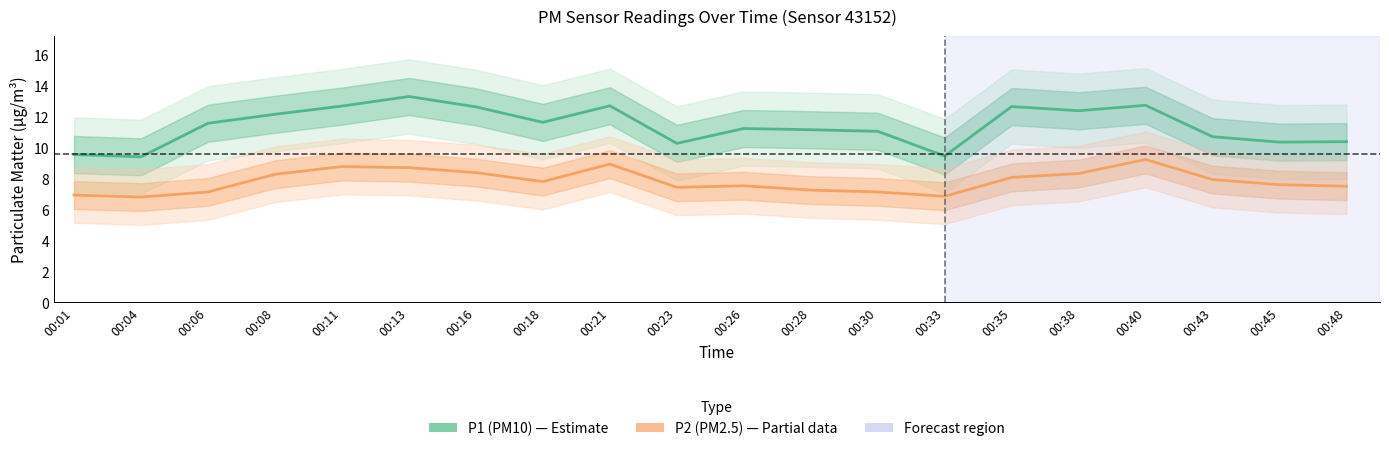

True or false: P1 (PM10) has a value of 10.3 at 00:23.

True